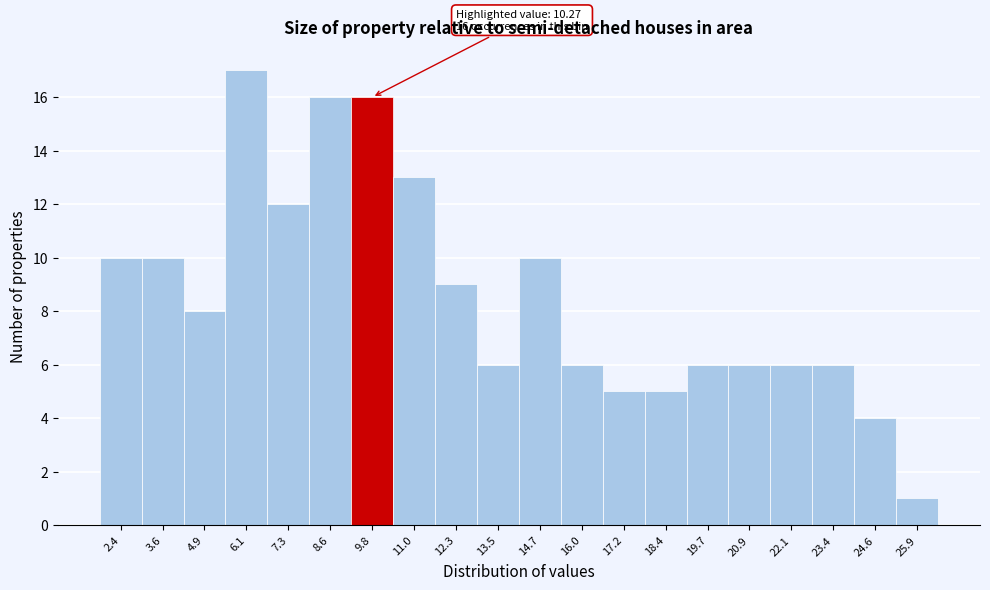

Which range on the x-axis has the tallest bar?

5.4 to 6.8